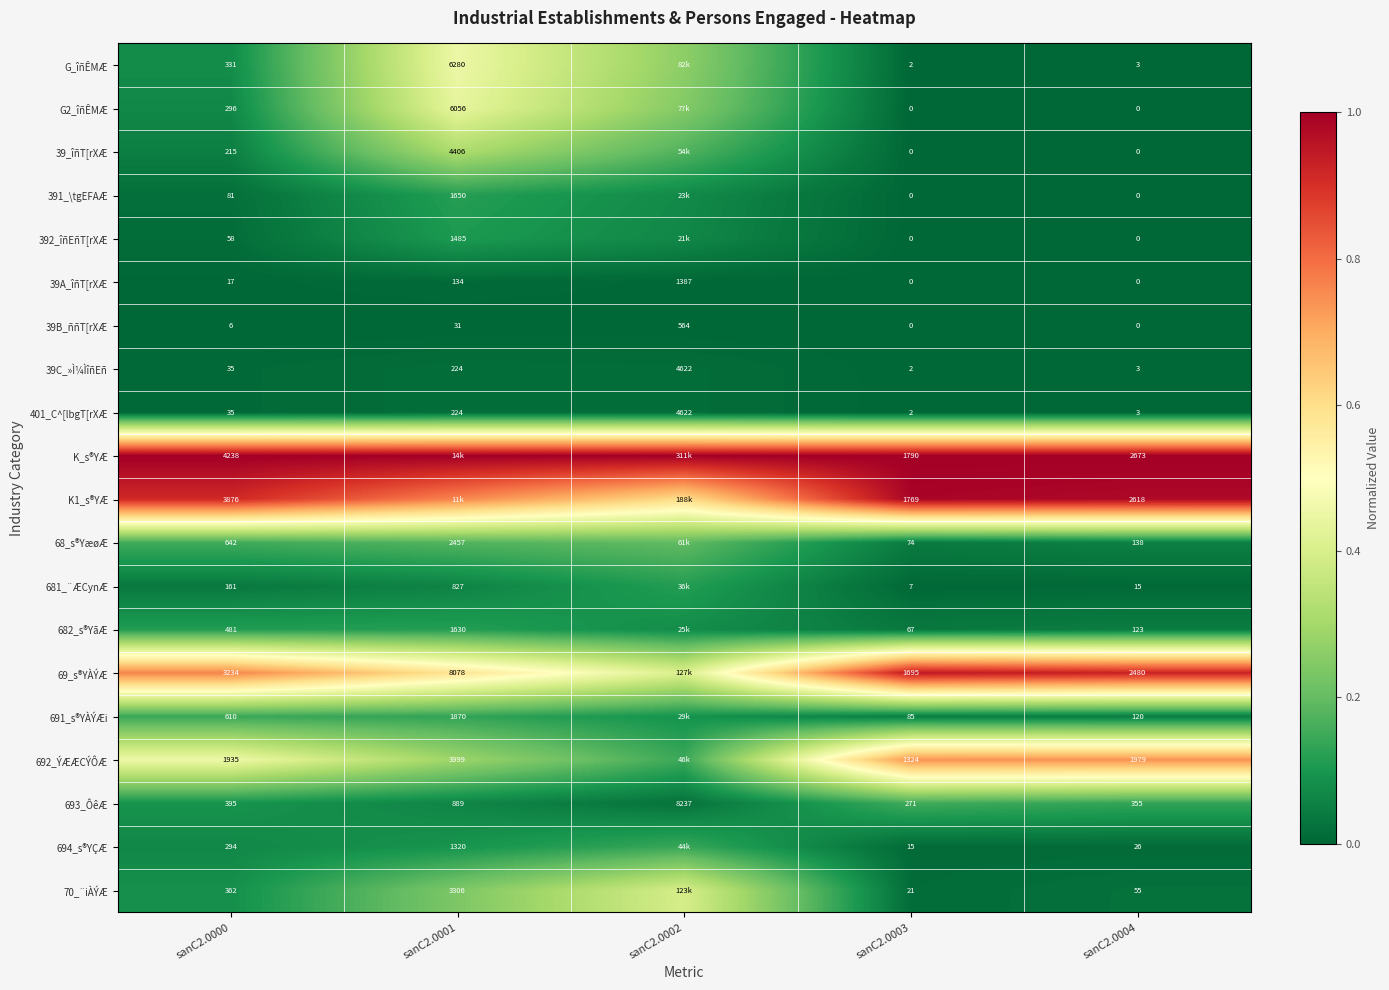

Is the value of K_s®YÆ at sanC2.0000 greater than the value of 401_C^[lbgT[rXÆ at sanC2.0000?

Yes